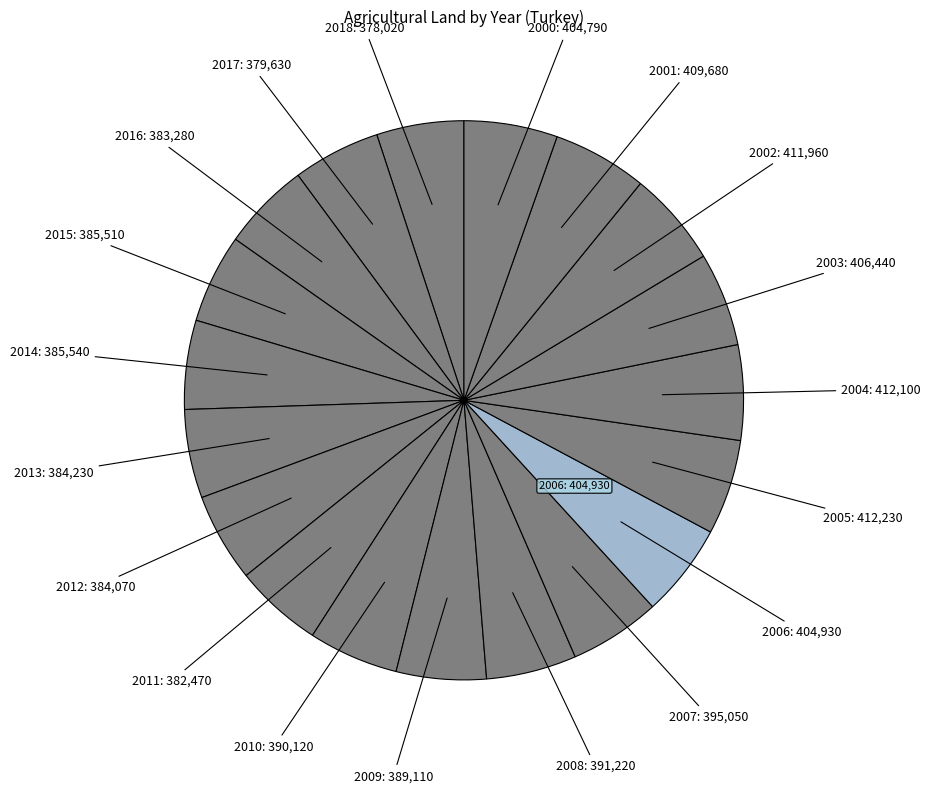

How many segments does this pie chart have?

19